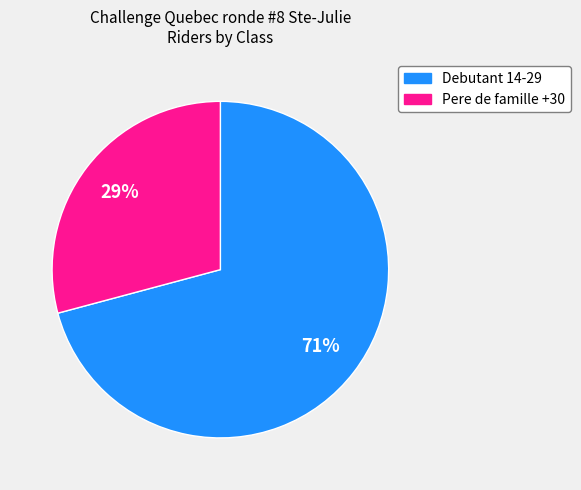

Is Pere de famille +30 the majority of the pie?

No